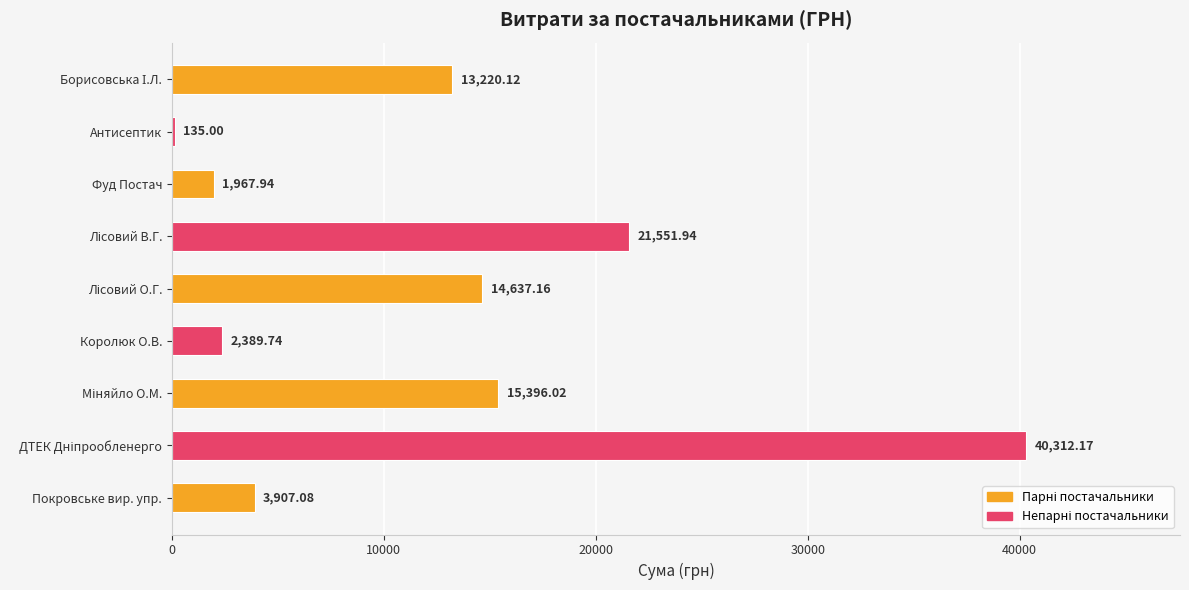

What is the sum of all values?

113517.2